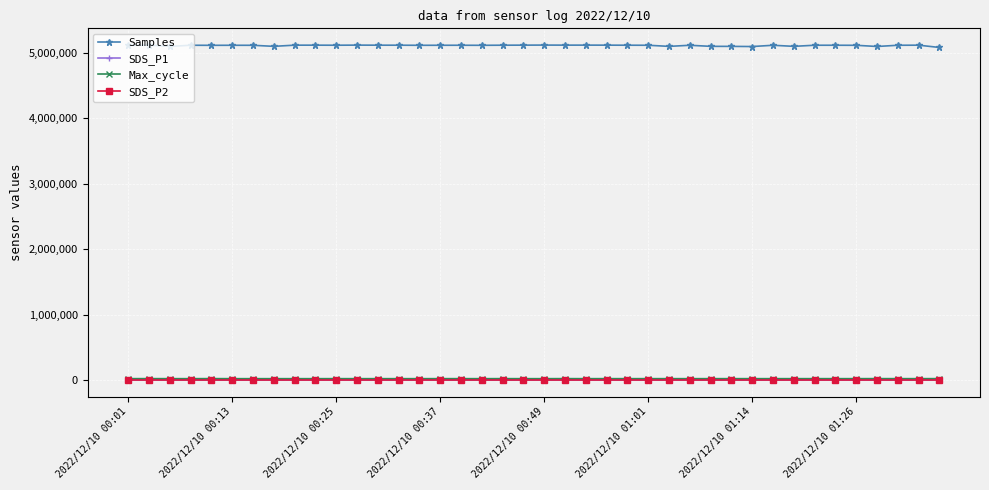

What is the sum of all SDS_P1 values?

1278.2